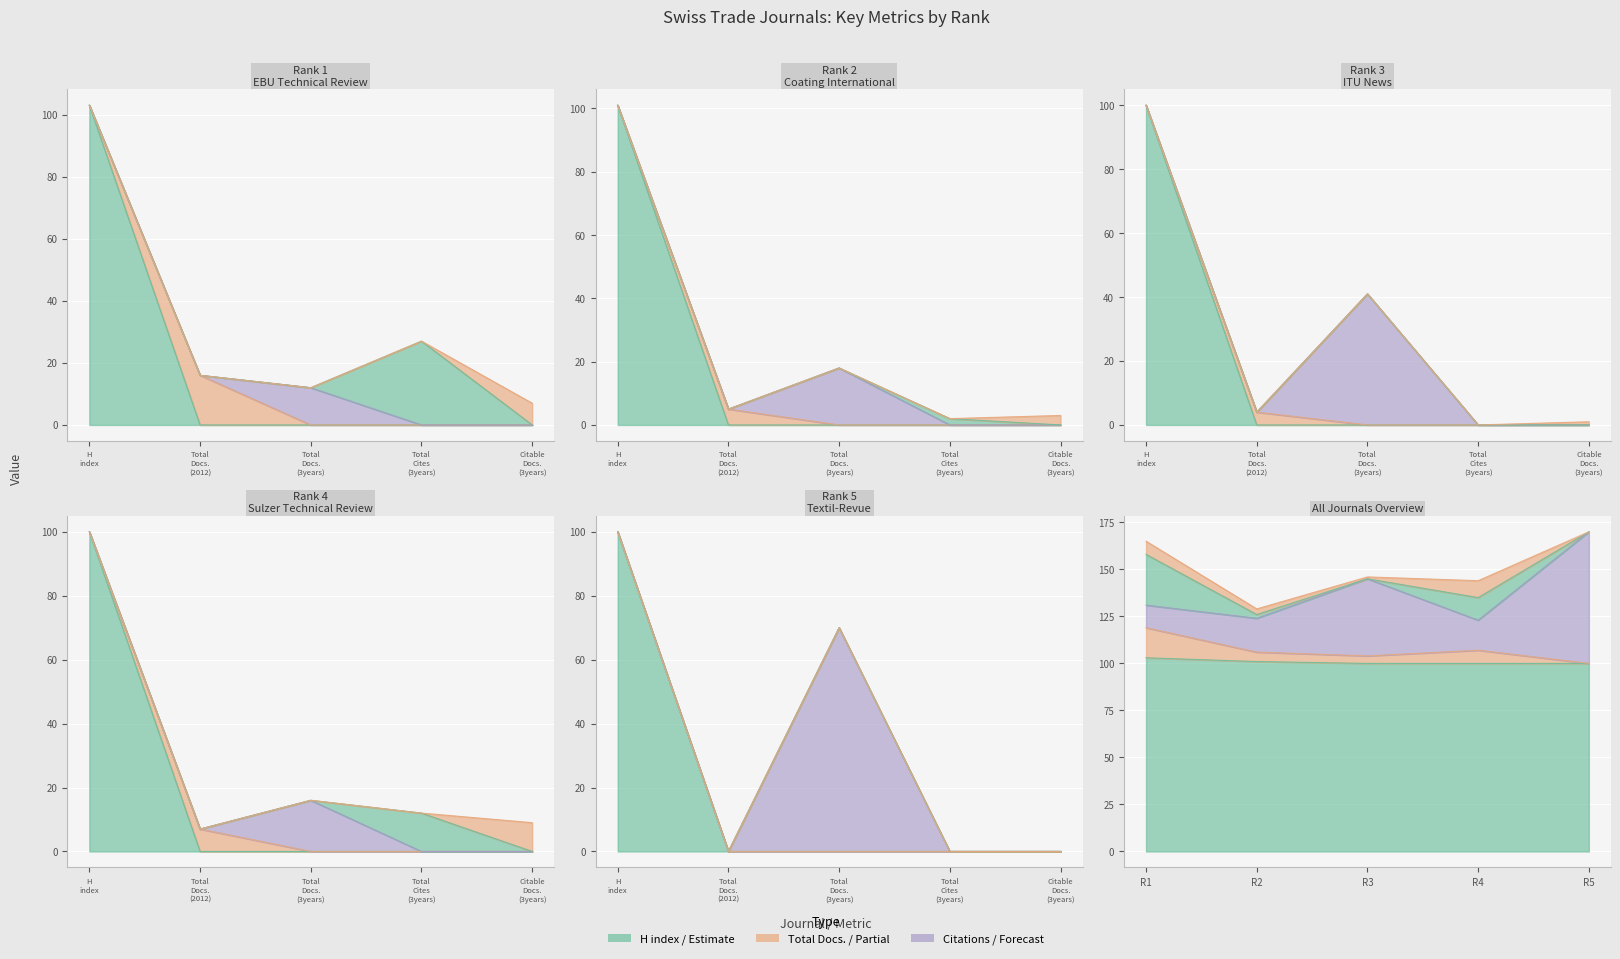

What is the difference between the second highest and second lowest values in the H index series?

1